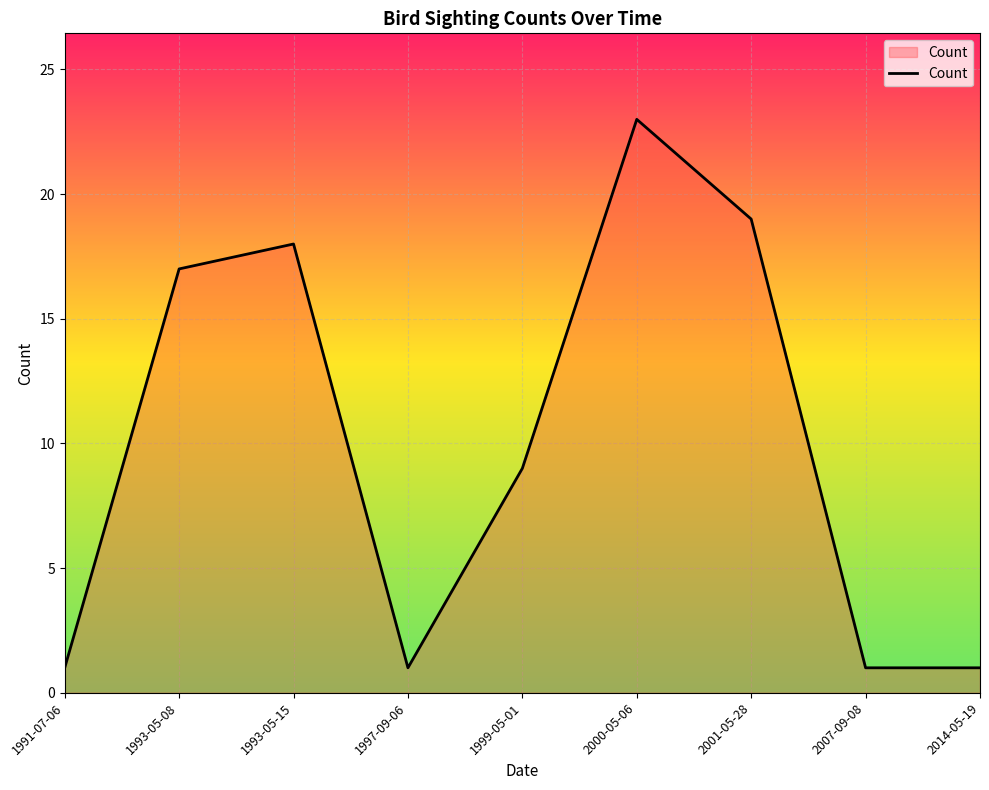

Does the chart display data point markers on the line(s)?

No